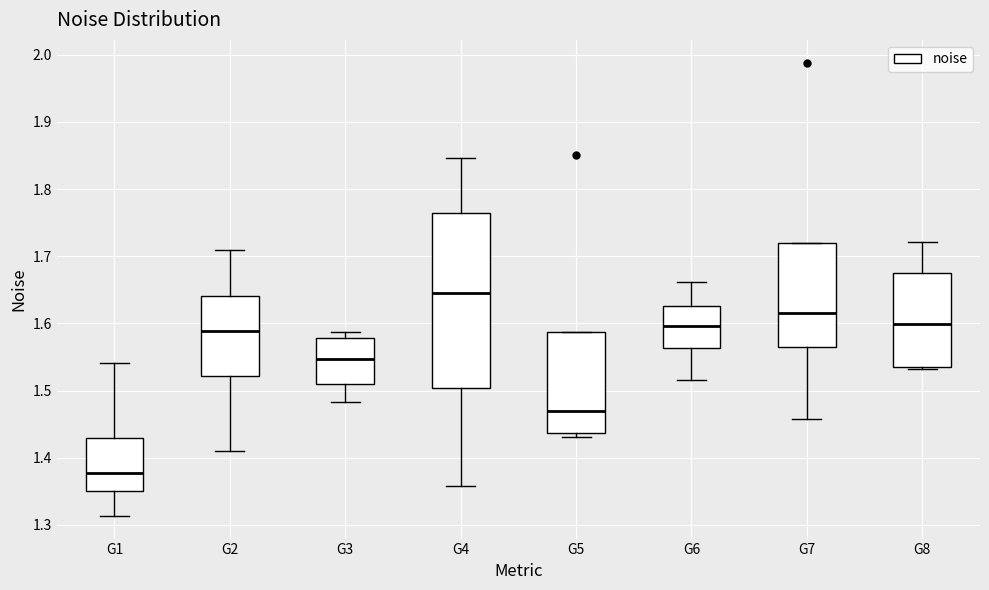

Which box has the lowest median line?

G1